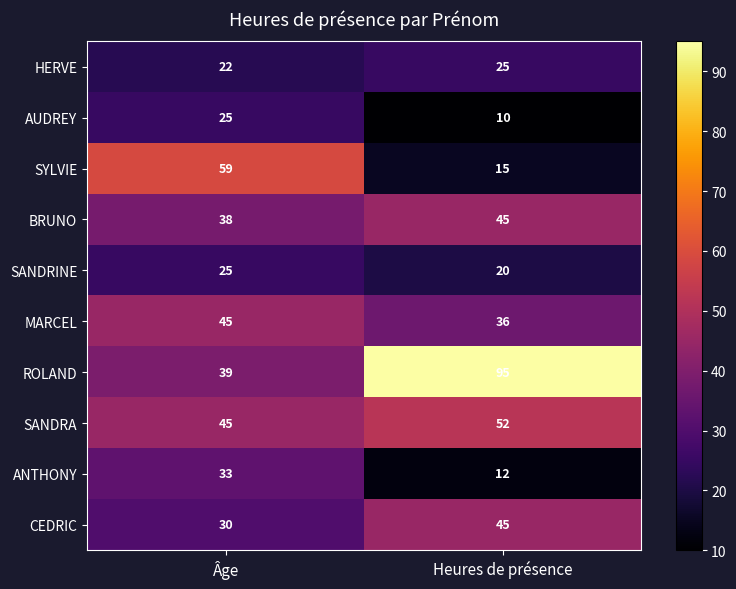

Which series has the largest total across all categories?

ROLAND